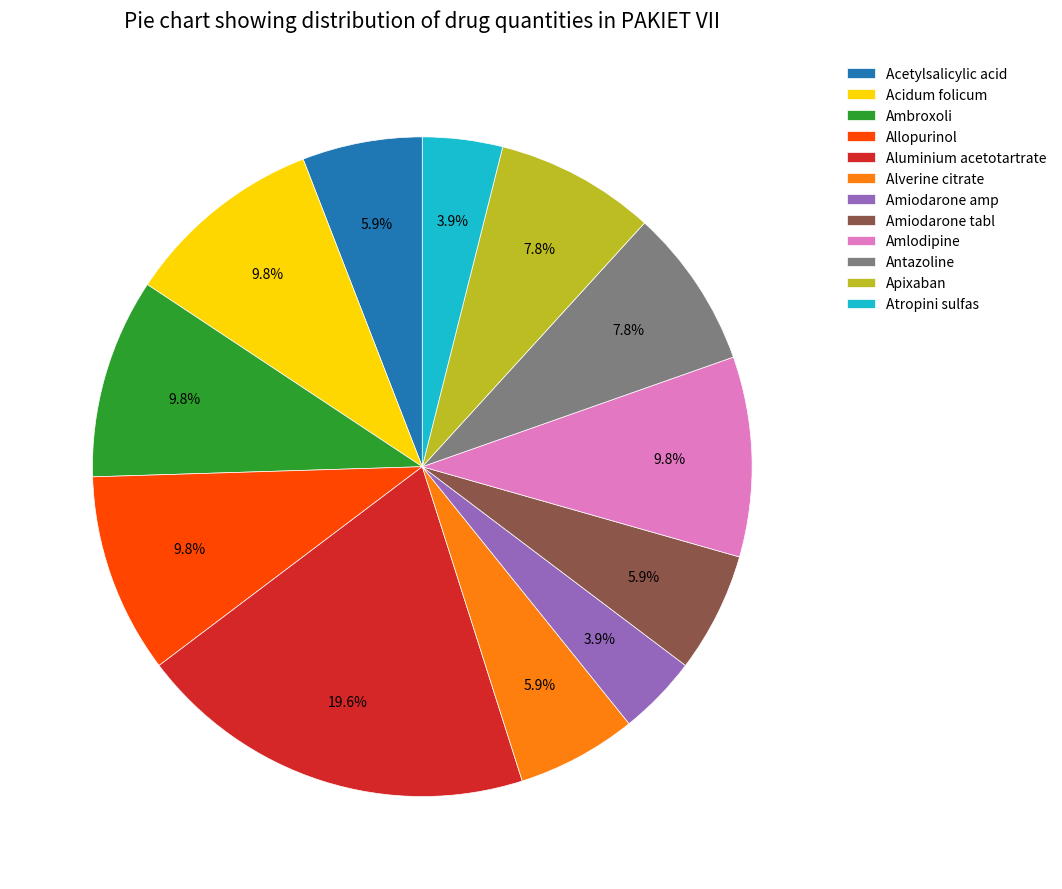

Which category has the biggest portion of the pie?

Aluminium acetotartrate